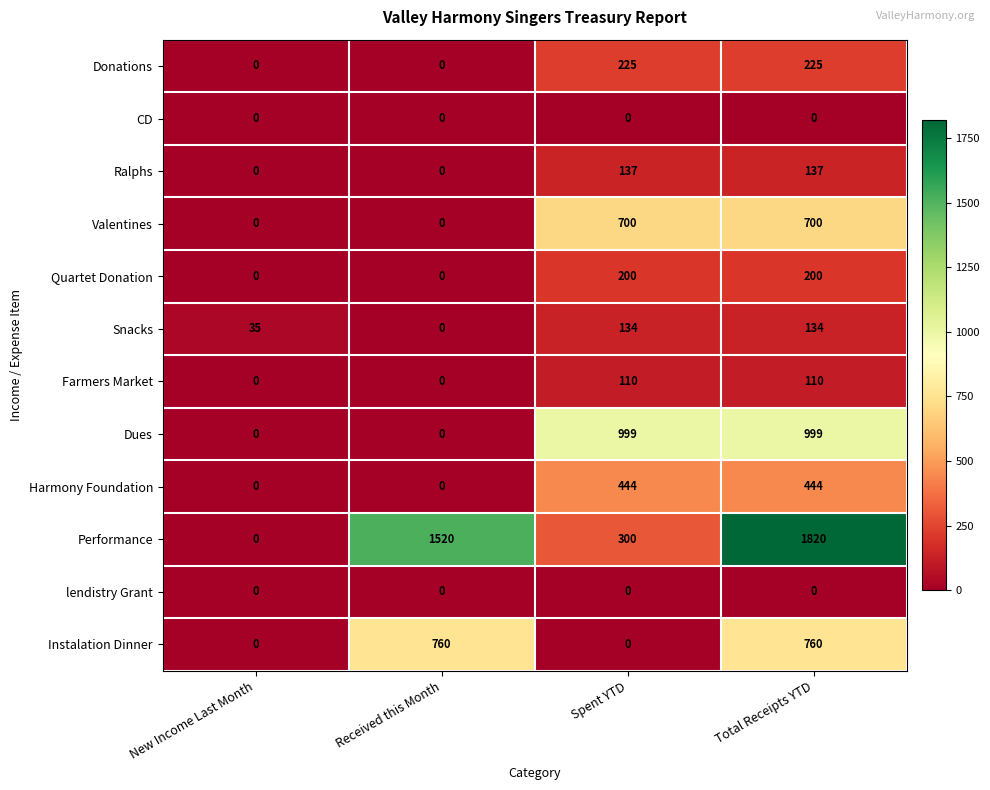

How many categories are shown in the chart?

4